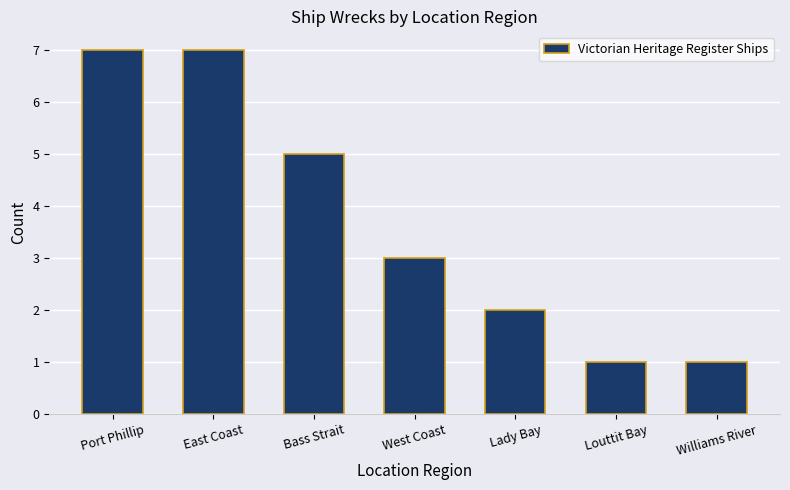

Reading left to right, transcribe all the data shown in this chart.

Port Phillip=7	East Coast=7	Bass Strait=5	West Coast=3	Lady Bay=2	Louttit Bay=1	Williams River=1